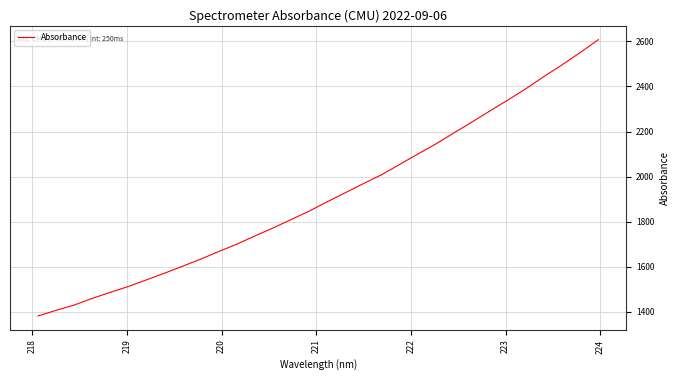

What is the average value?

1913.2